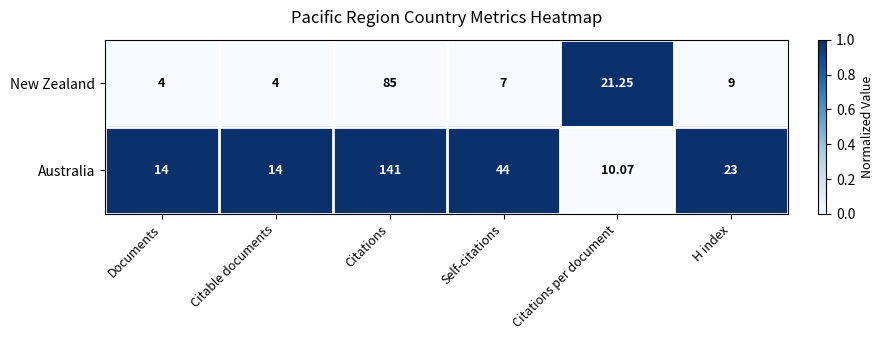

Which series has the largest total across all categories?

Australia